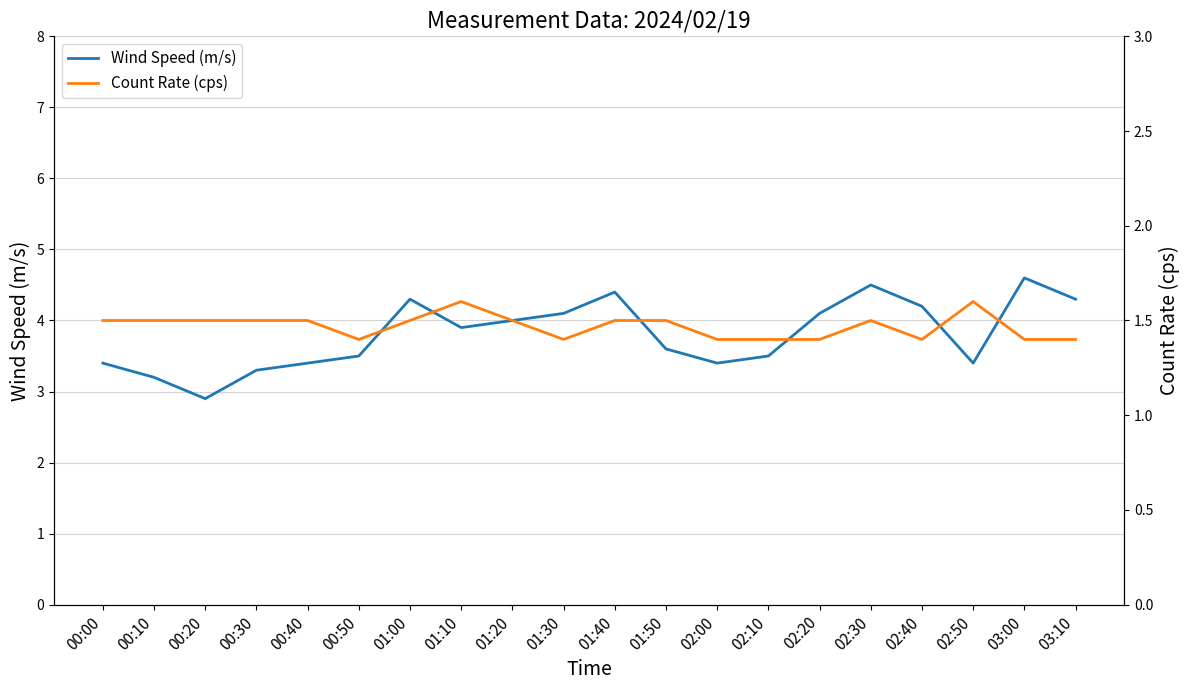

Where is Count Rate (cps) nearest to the value 1?

00:50